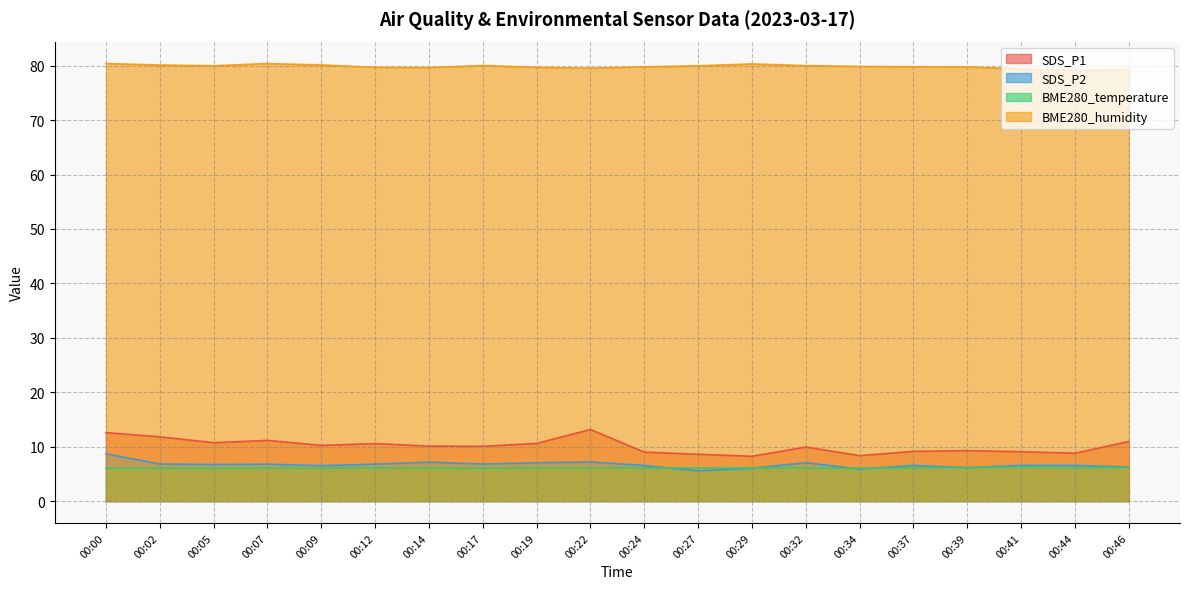

What is the value of the SDS_P2 point at the 18th from the left?

6.5